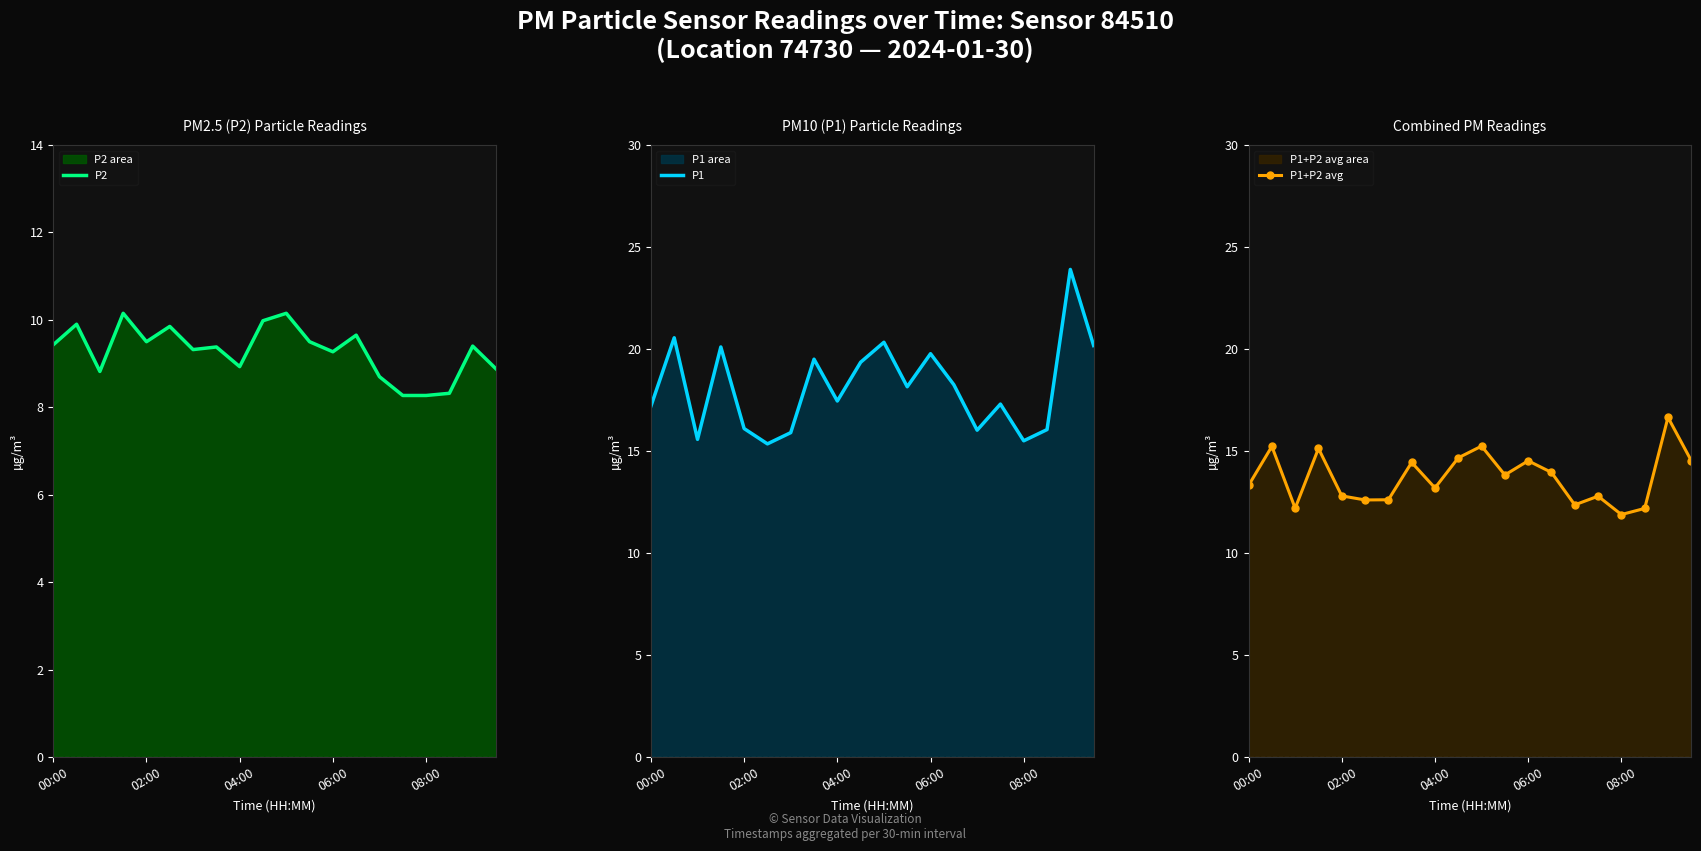

True or false: P2 has a value of 3.1 at 00:00.

False